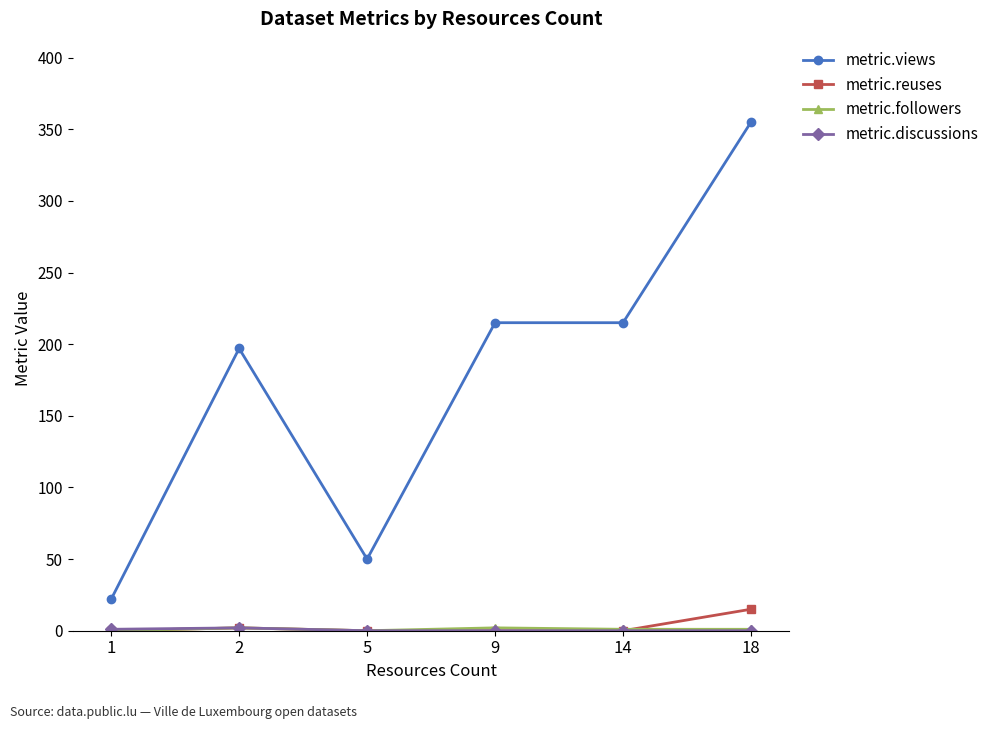

How many series are shown in this chart?

4